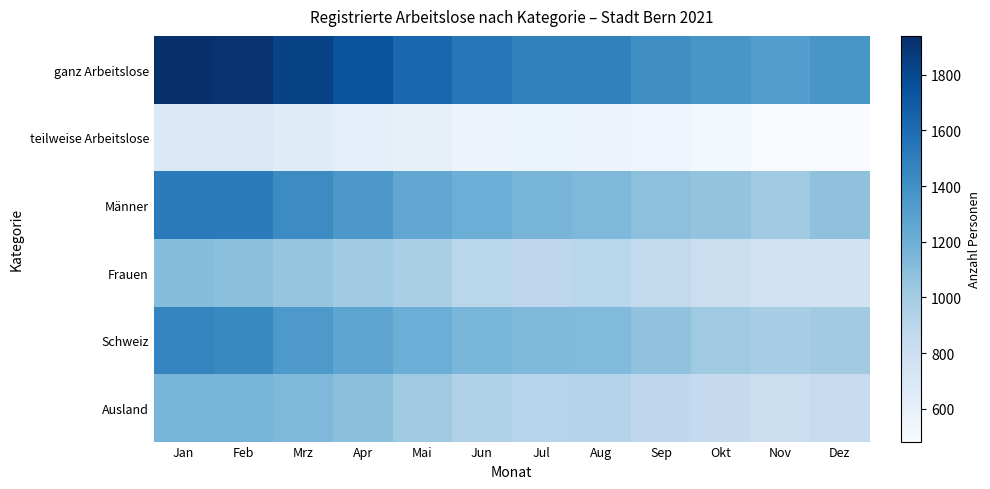

At which category is the sum across all series the highest?

Jan